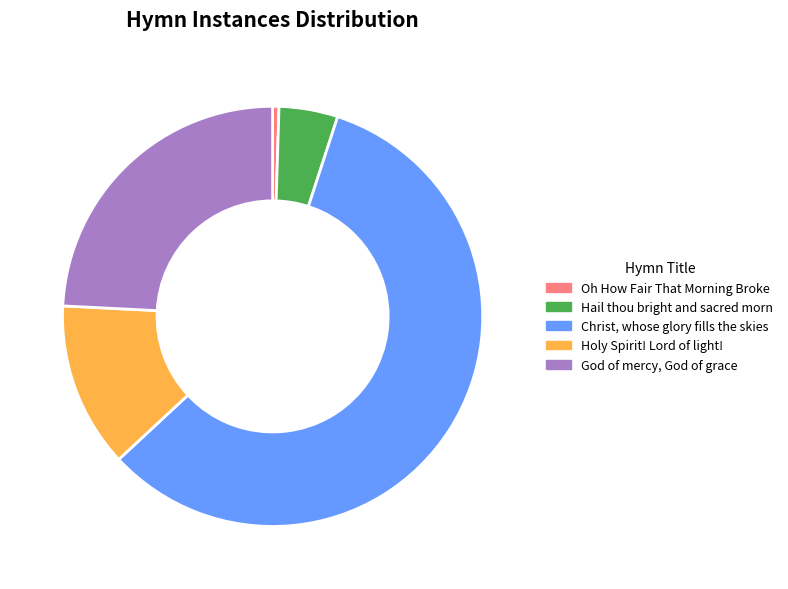

Is it true that Christ, whose glory fills the skies is 68% of the pie?

False